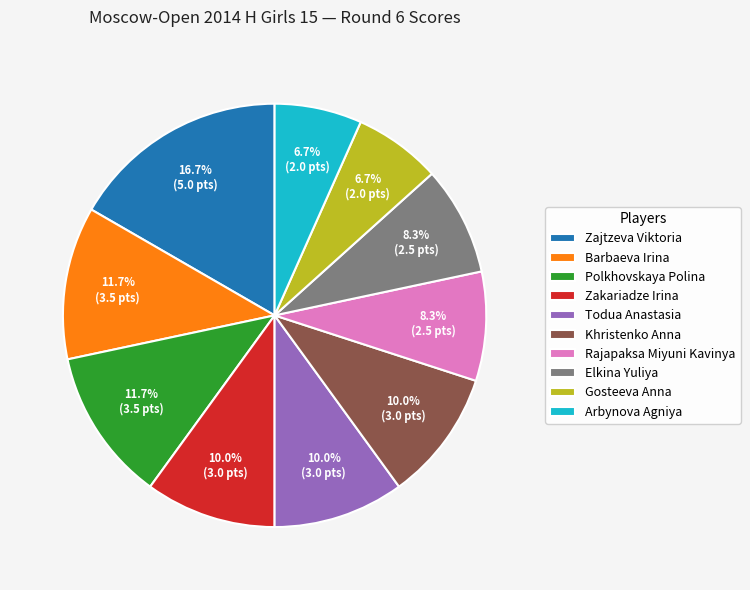

To the nearest percent, what is the combined percentage of Elkina Yuliya and Arbynova Agniya?

15%